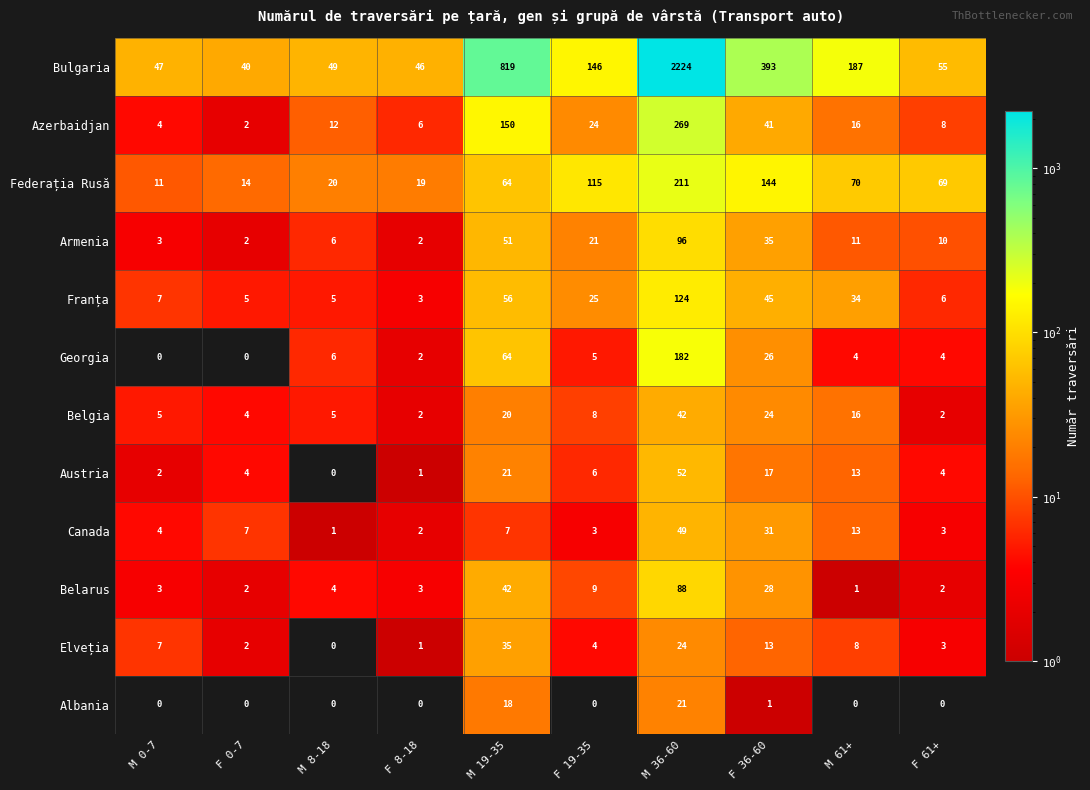

List the series in order of their peak value, highest first.

Bulgaria, Azerbaidjan, Federația Rusă, Georgia, Franța, Armenia, Belarus, Austria, Canada, Belgia, Elveția, Albania